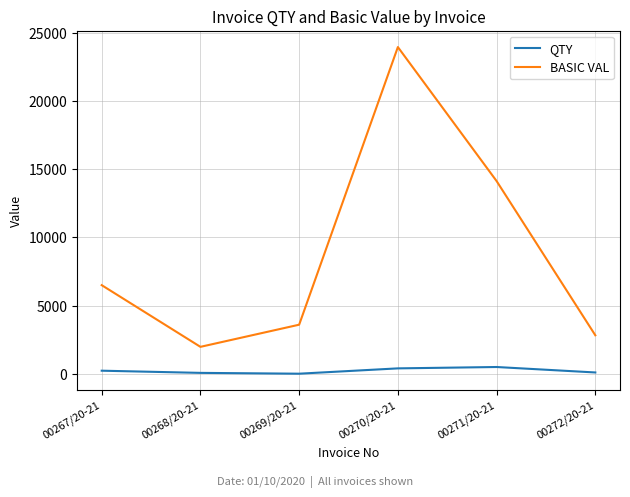

Between 00268/20-21 and 00269/20-21, which series saw the biggest shift?

BASIC VAL